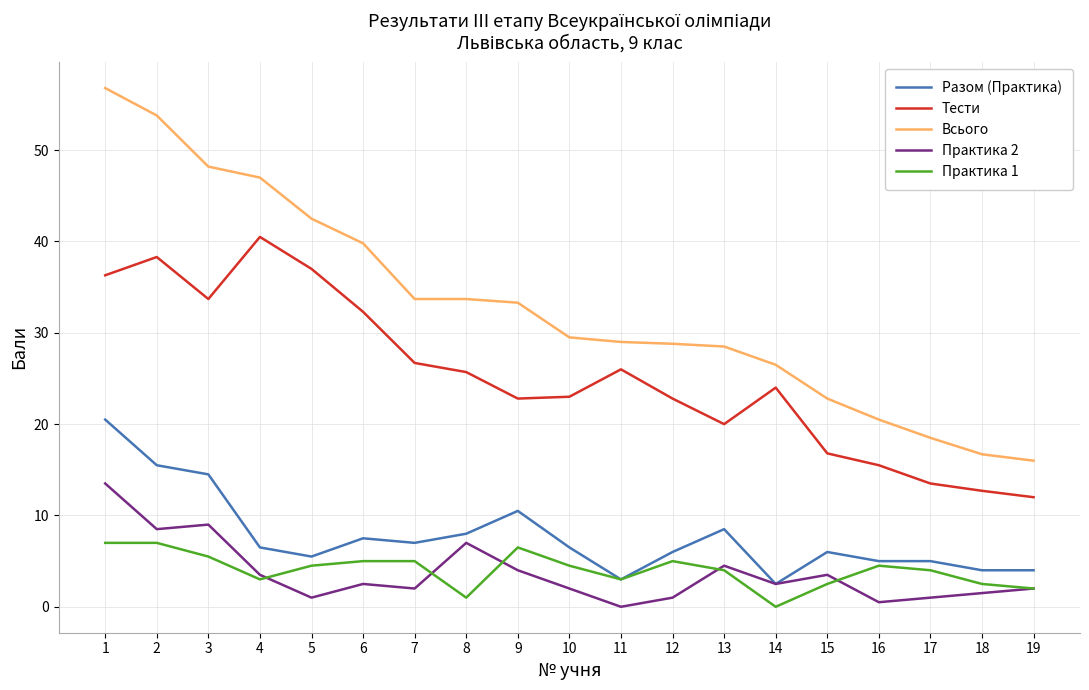

Is it true that Всього equals 51.2 at 13?

False